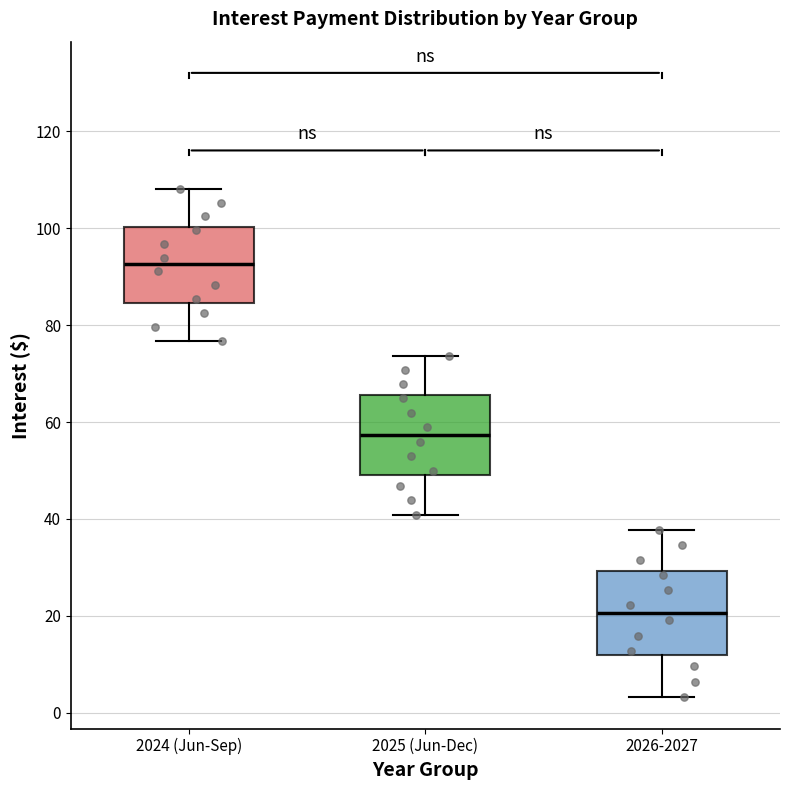

Which box's median line is the lowest?

2026-2027